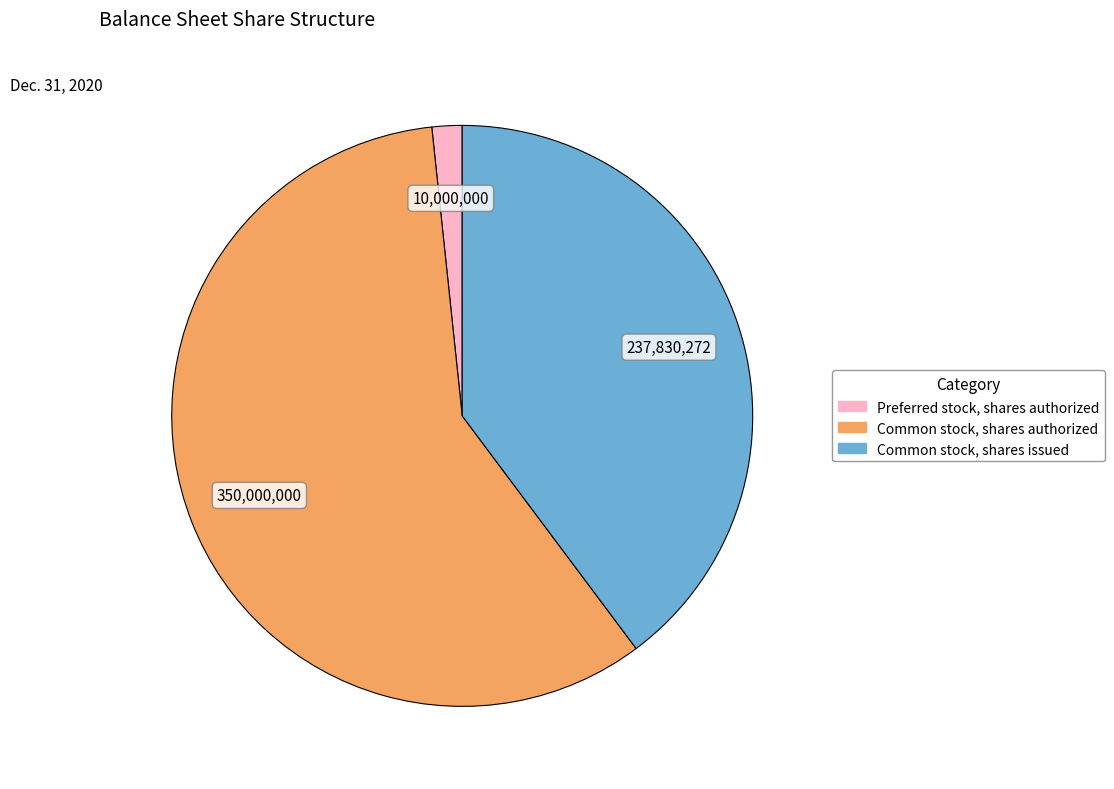

Is it true that Common stock, shares authorized is 65% of the pie?

False